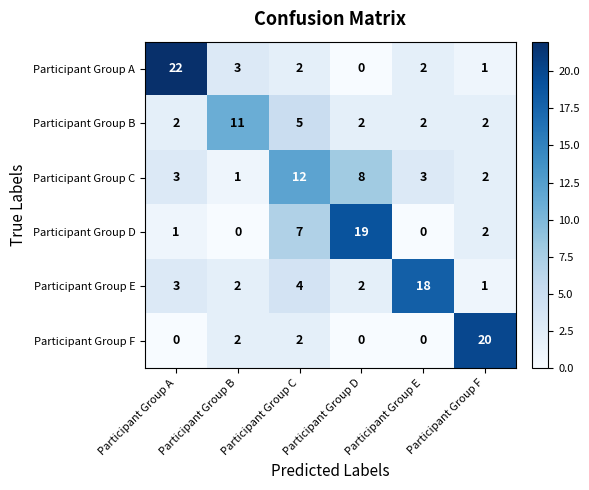

How many data points in Participant Group F are less than 2?

3